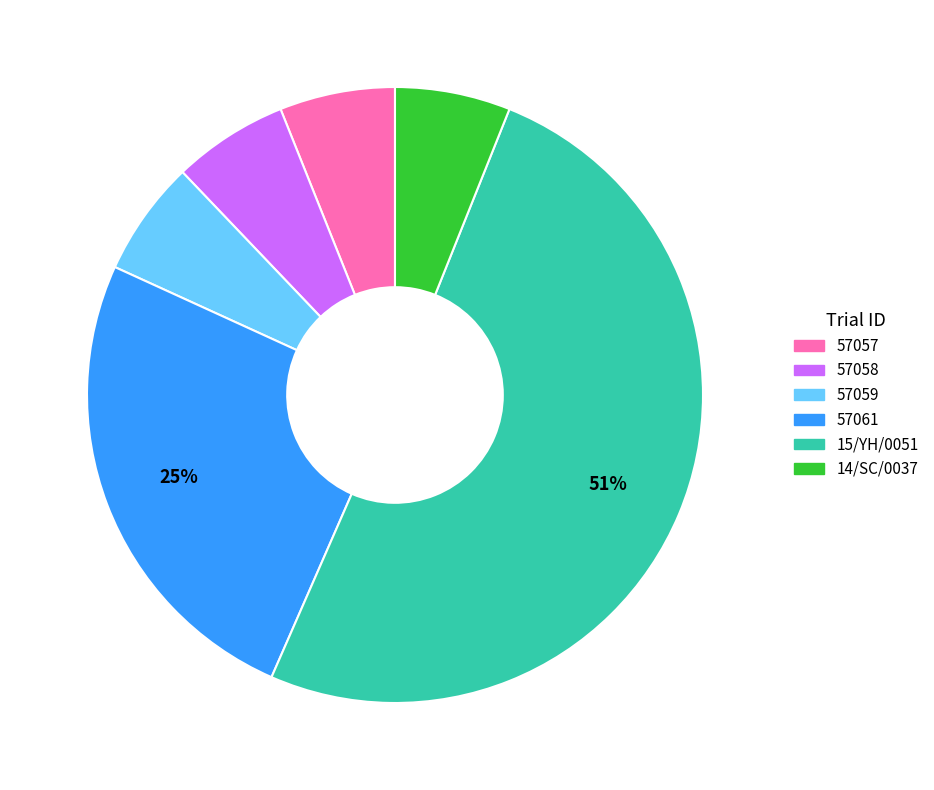

Do 14/SC/0037 and 57059 together represent more than half of the pie?

No